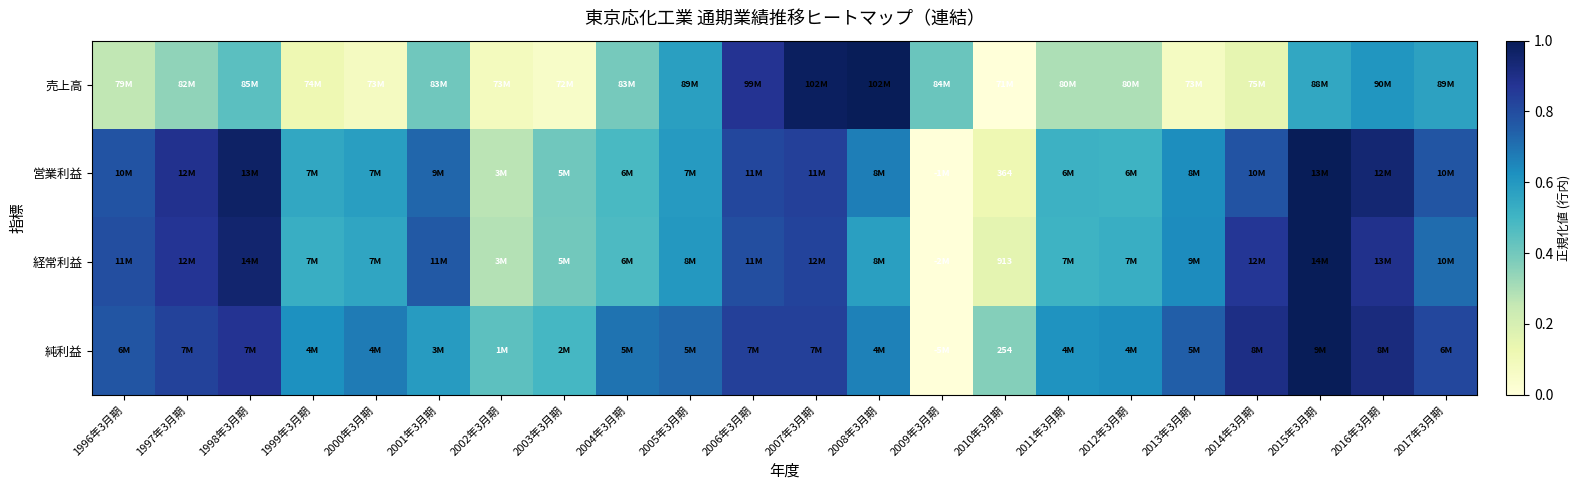

Which label corresponds to the largest value in the chart?

2008年3月期